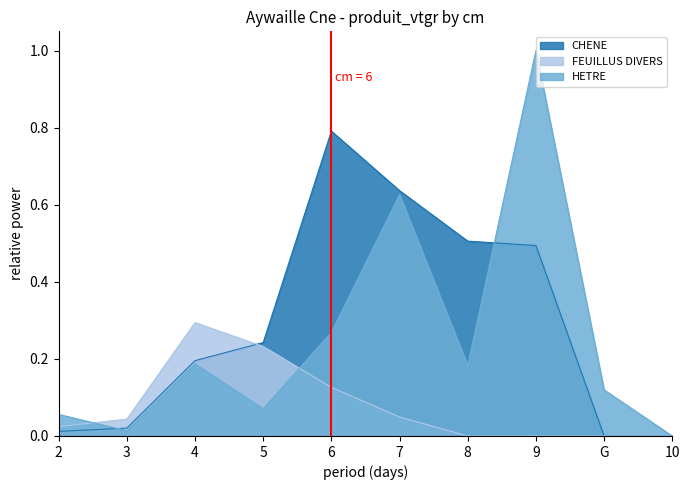

At how many categories does at least one series exceed 0?

9